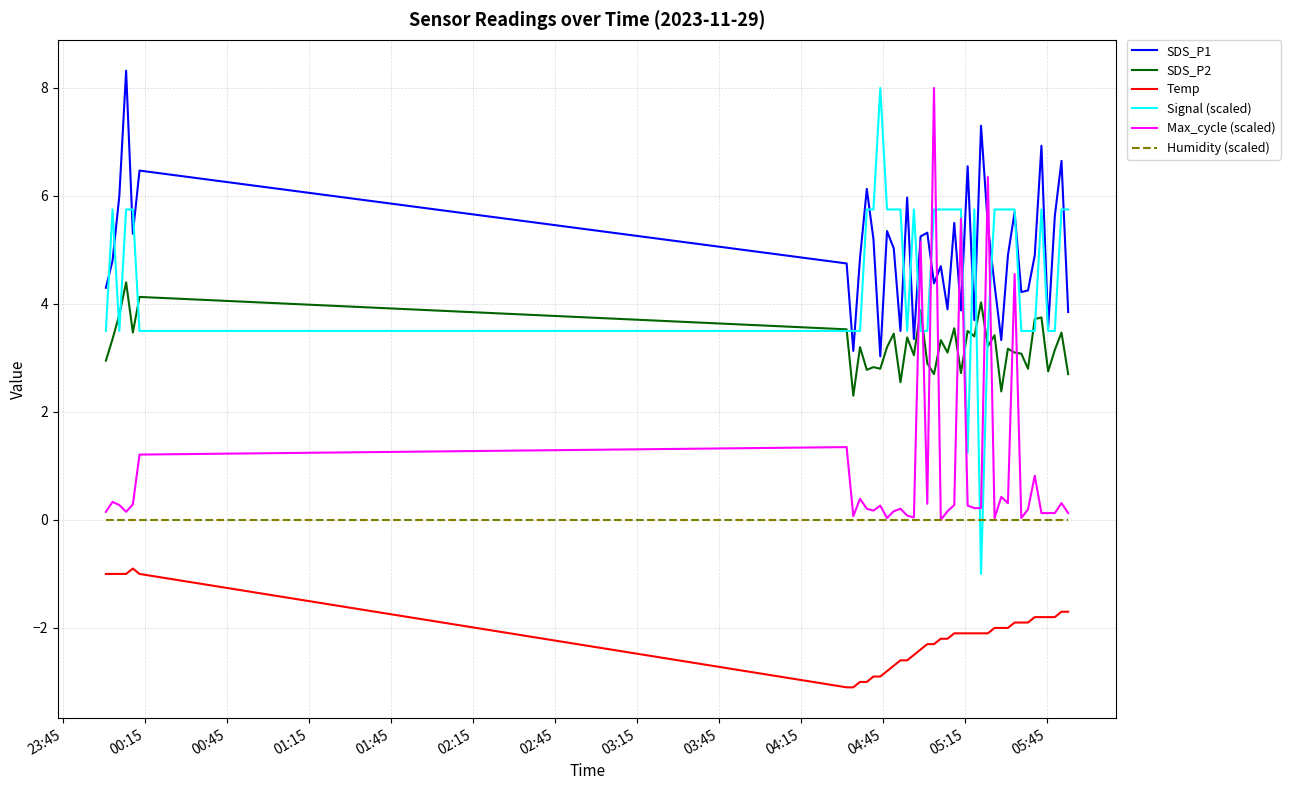

True or false: Max_cycle (scaled) and Temp intersect in this chart.

False